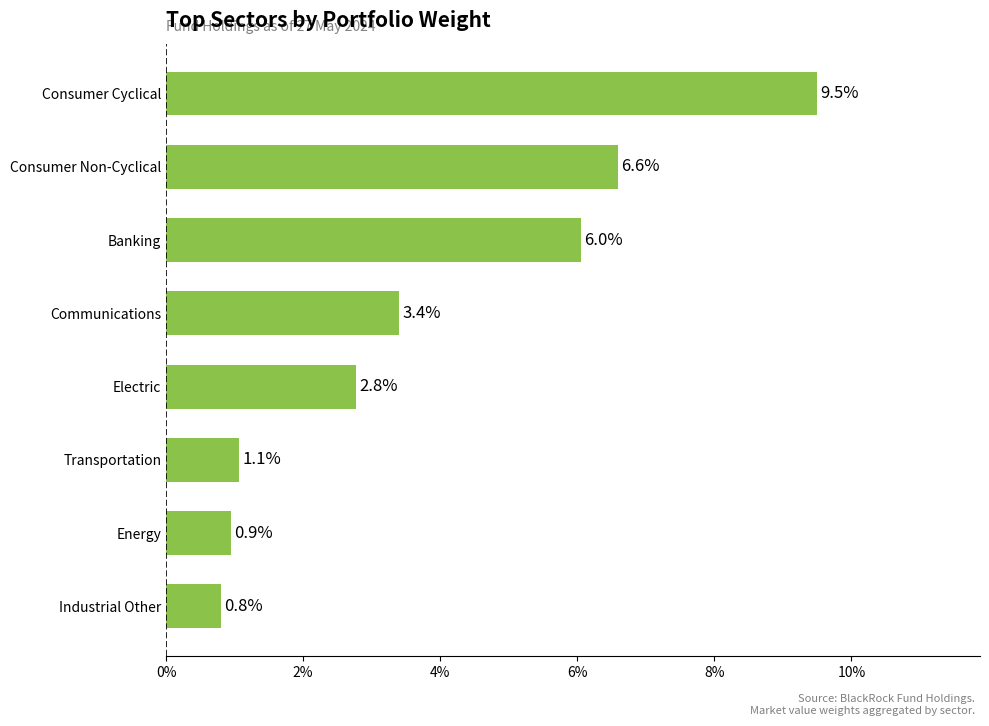

The value at Industrial Other is 1.3. True or false?

False